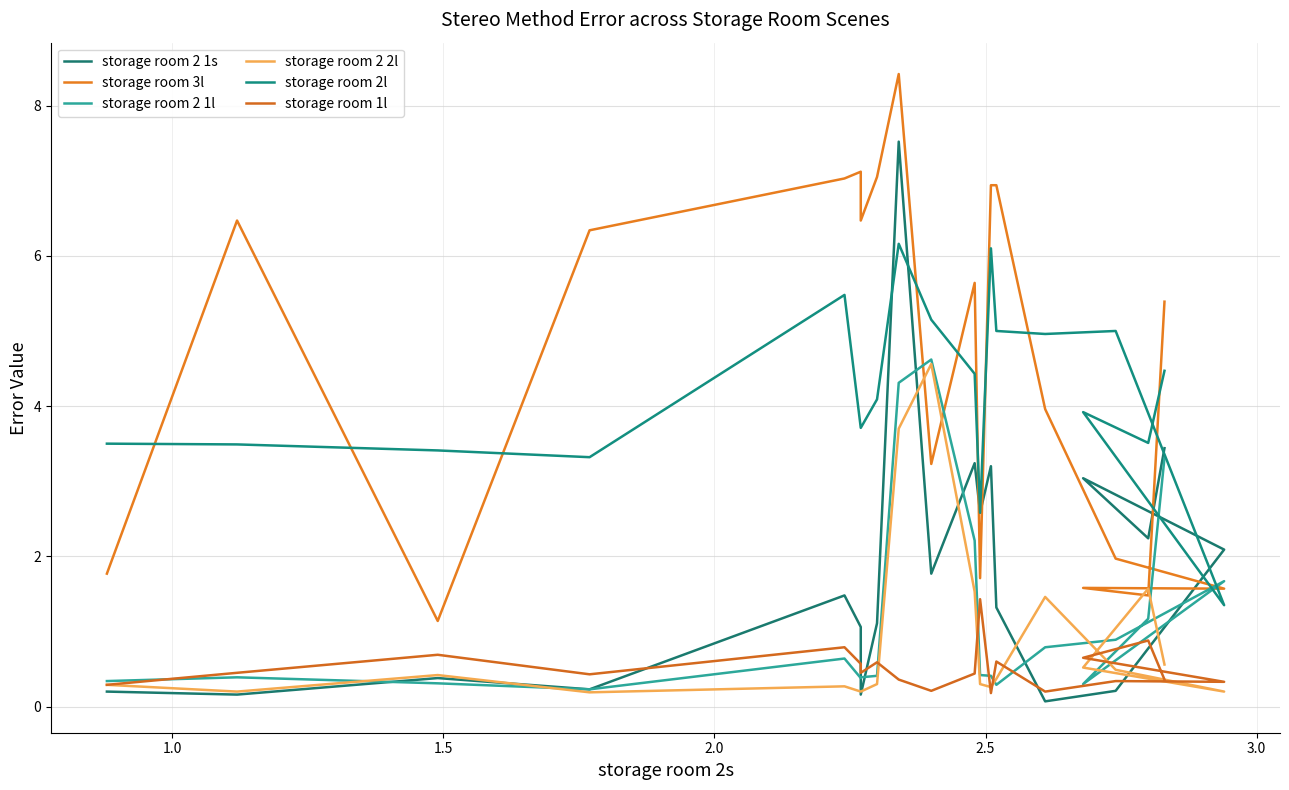

What is the sum of all storage room 2 1l values?

23.5